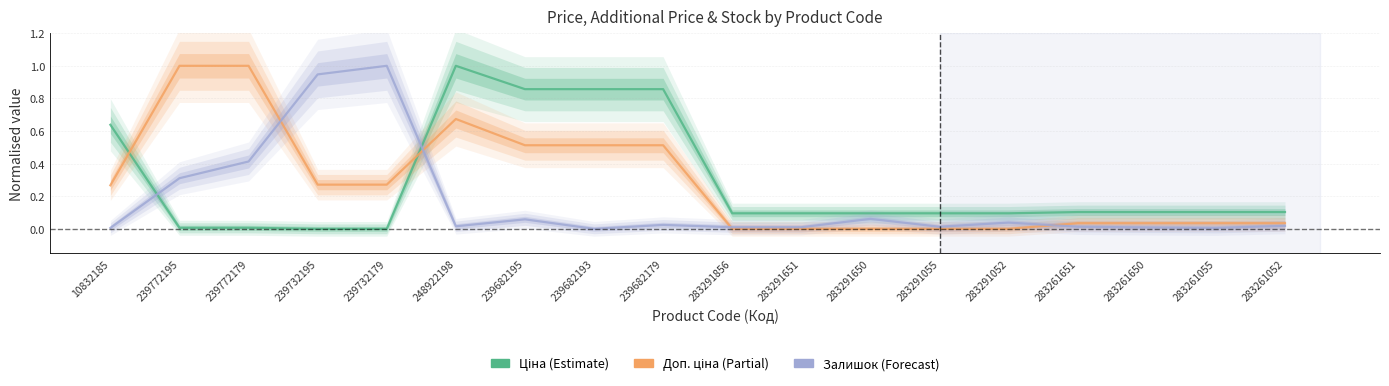

At how many categories does at least one series exceed 0?

18